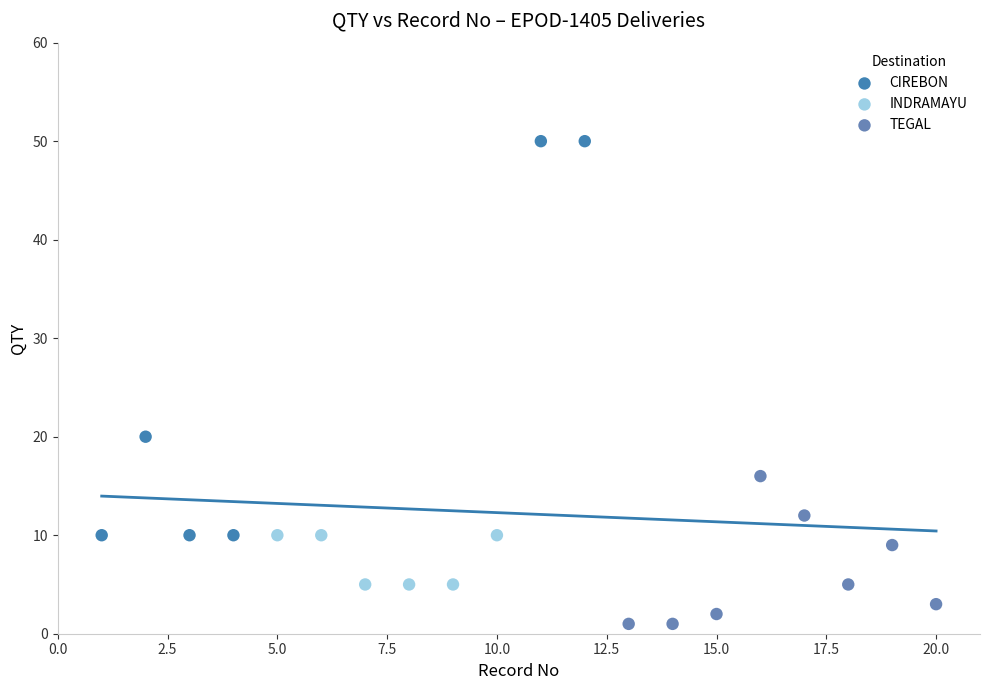

What are all the series names shown in the legend?

CIREBON, INDRAMAYU, TEGAL